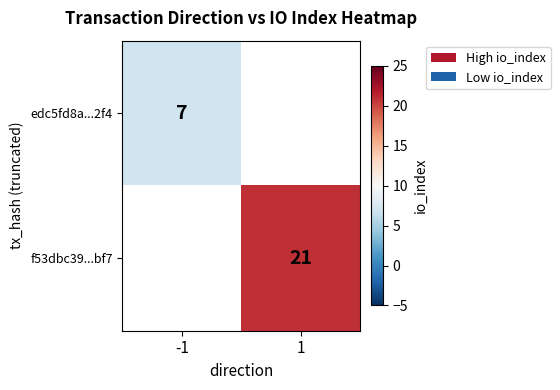

The value of edc5fd8a...2f4 at -1 is 12. True or false?

False